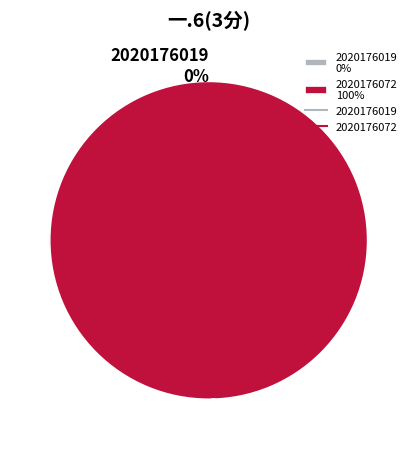

Which has a higher value, 2020176072 or 2020176019?

2020176072